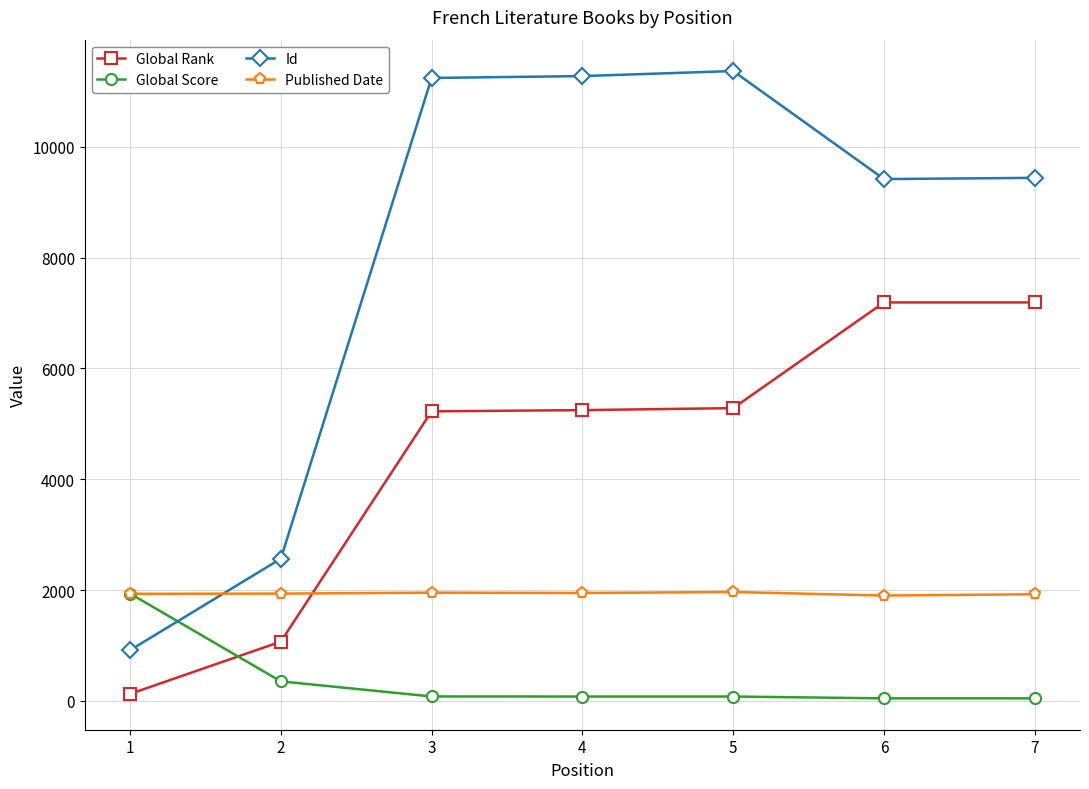

Which series has the largest range (max minus min)?

Id